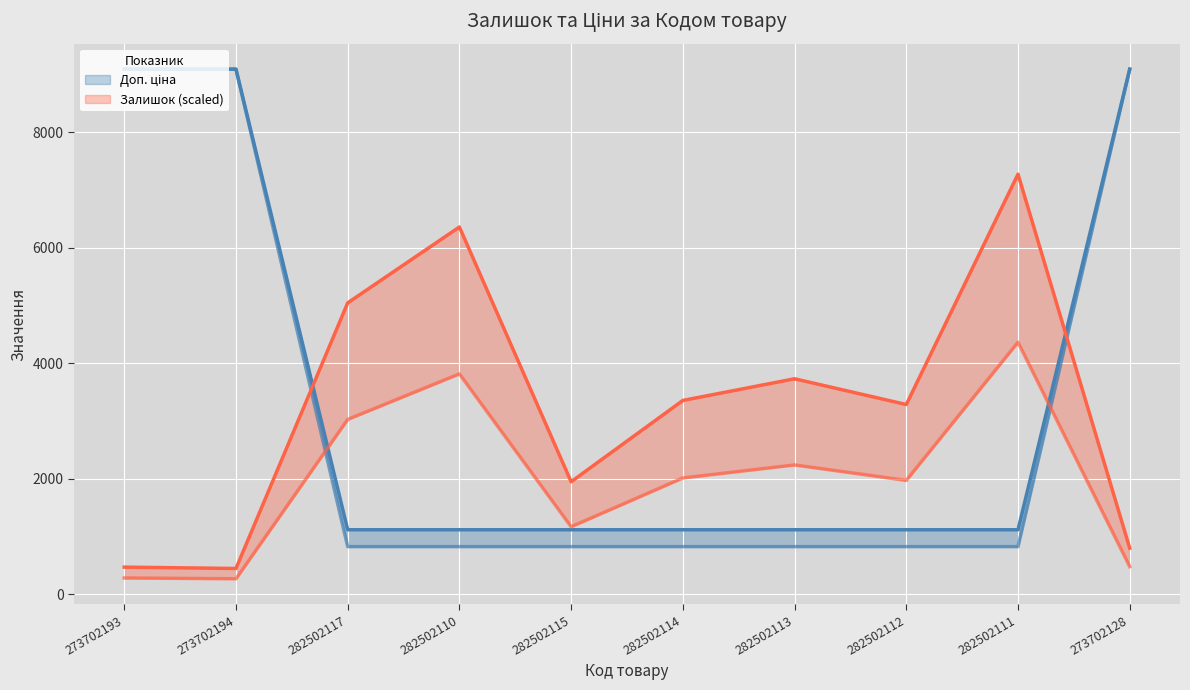

Is it true that Залишок equals 5313.4 at 282502112?

False